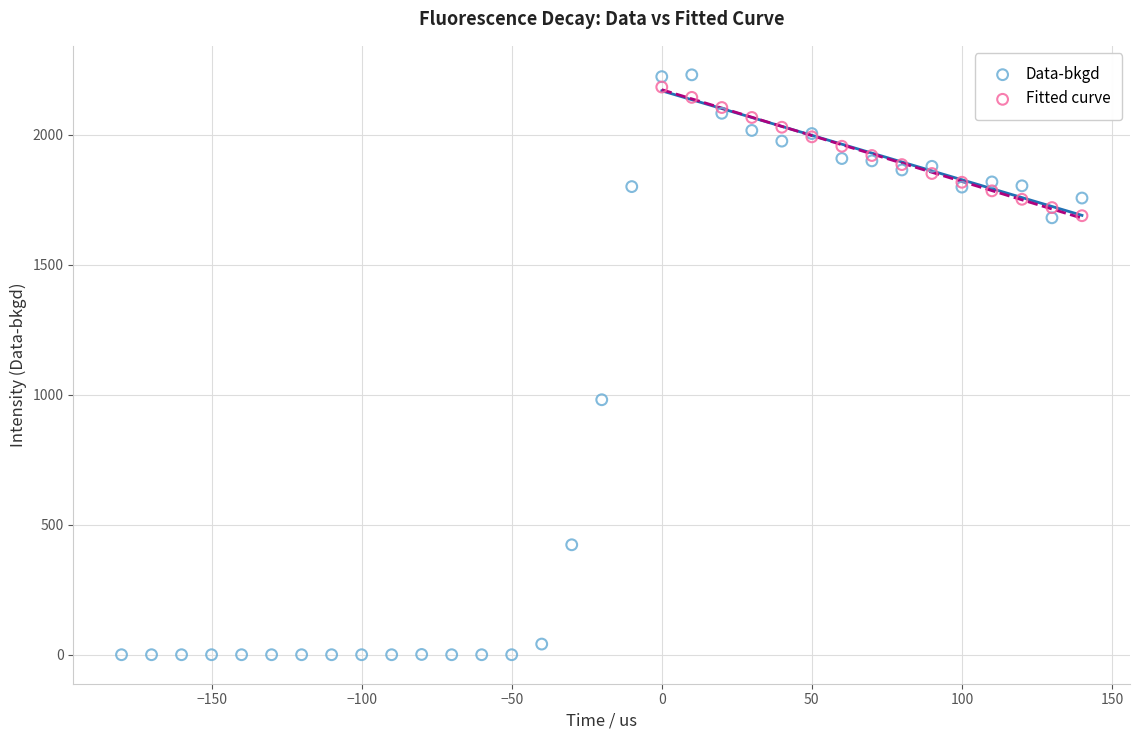

Which series has the widest spread of Y values?

Data-bkgd